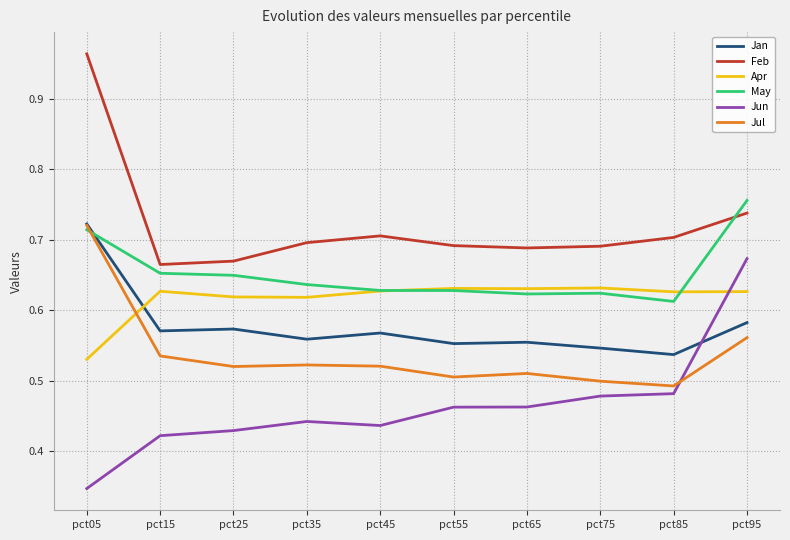

Is the value of Jan at pct55 greater than the value of Jul at pct55?

Yes